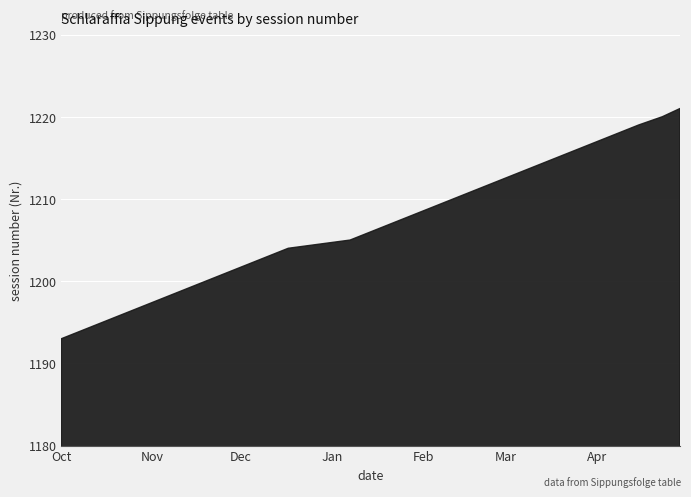

How many data points are less than 1207?

14